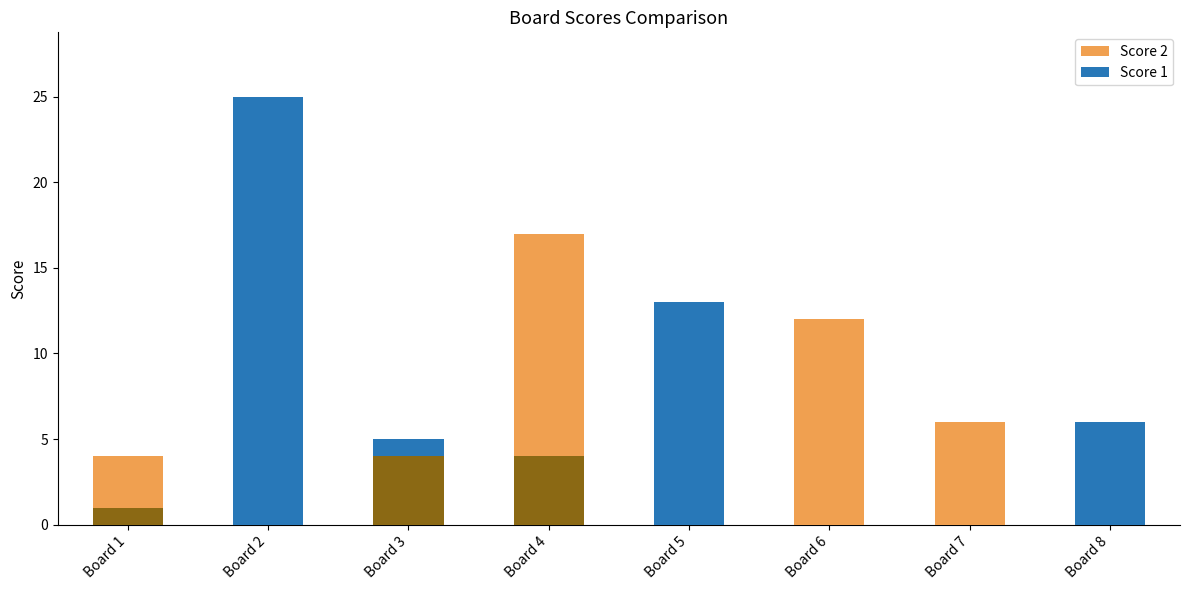

At how many categories does at least one series exceed 24?

1